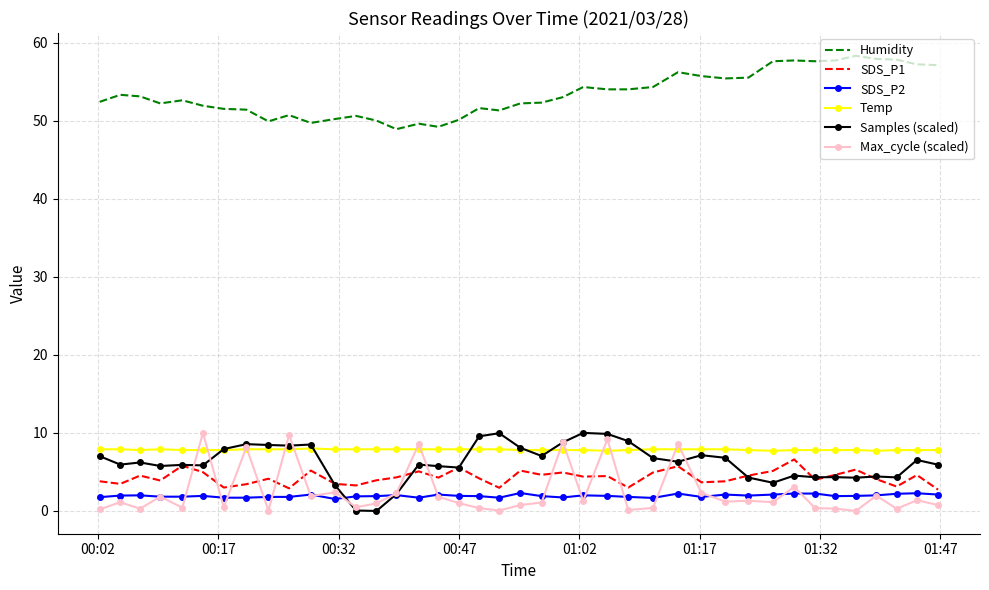

What is the maximum value shown in the chart?

58.3